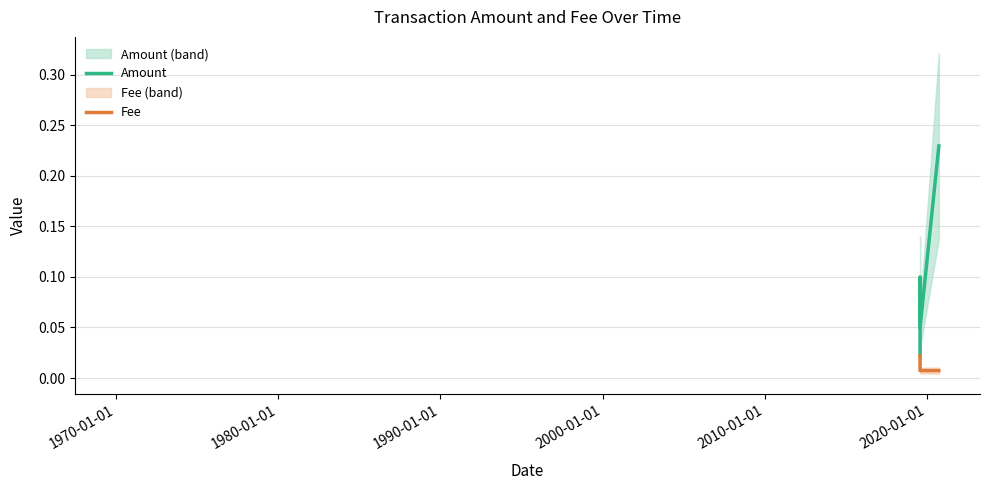

What is the difference between the second highest and minimum values in the Amount series?

0.1